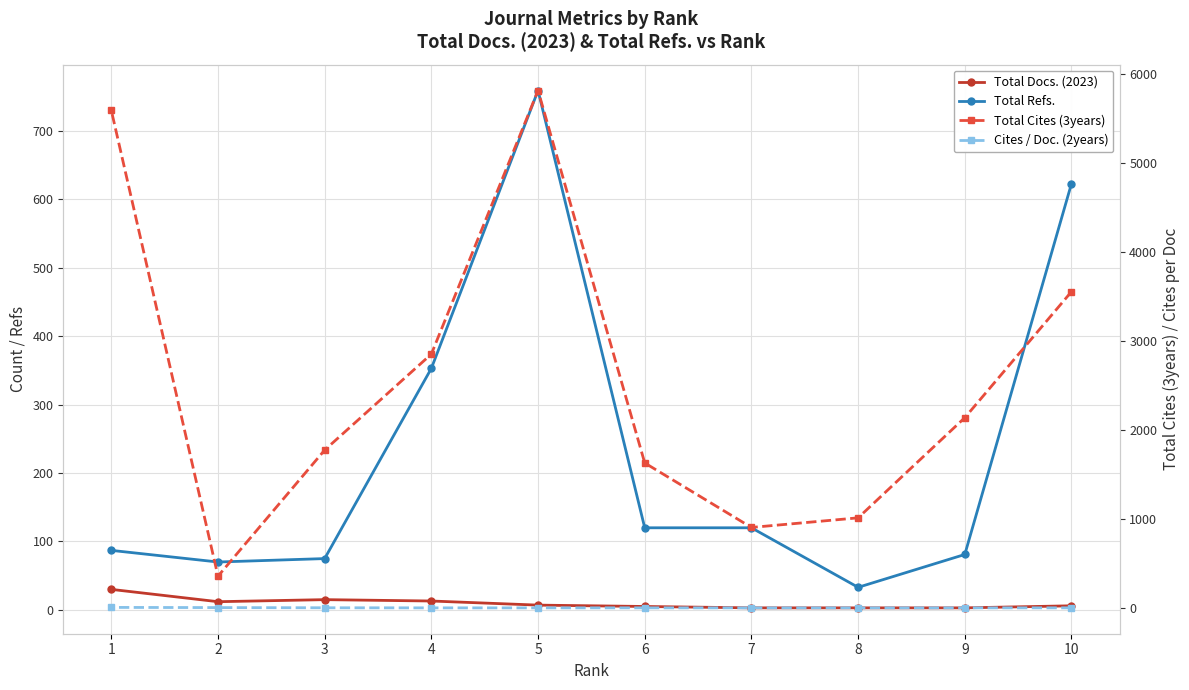

What are all the series names shown in the legend?

Total Docs. (2023), Total Refs., Total Cites (3years), Cites / Doc. (2years)